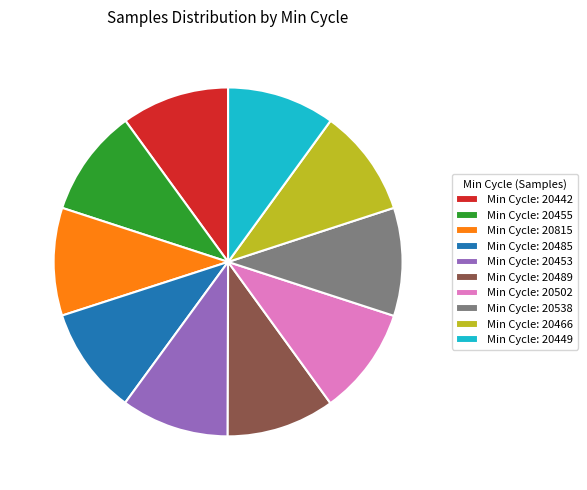

The Min Cycle: 20538 slice represents 10% of the pie. True or false?

True